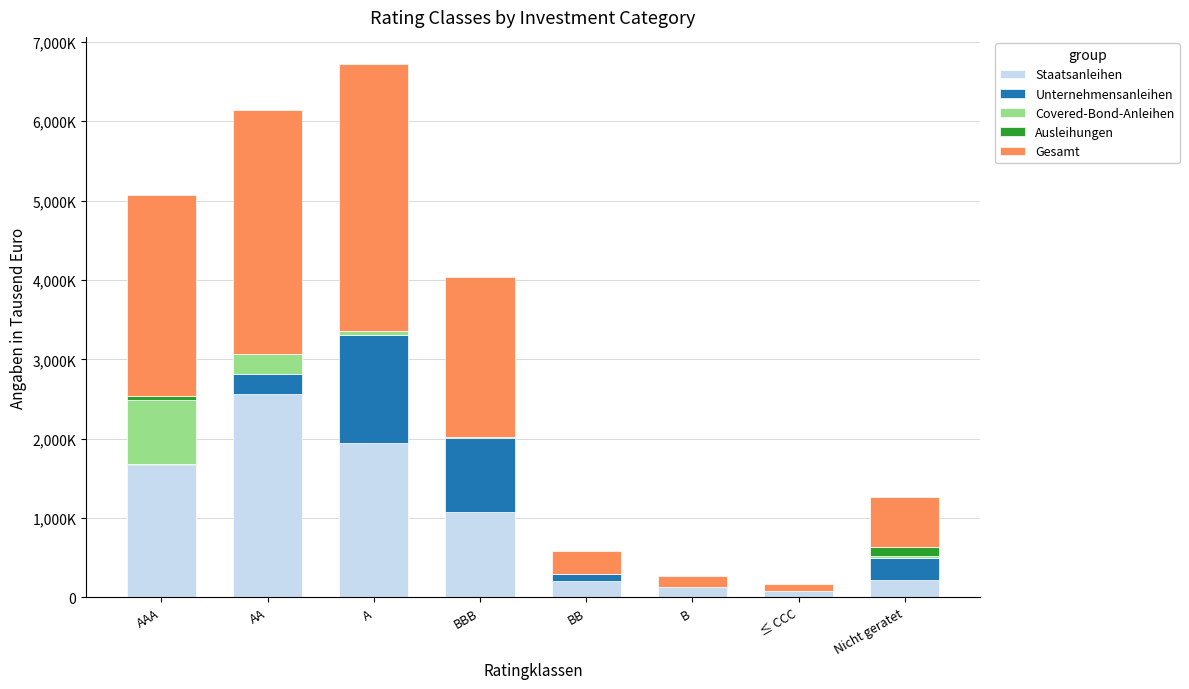

What are all the series names shown in the legend?

Staatsanleihen, Unternehmensanleihen, Covered-Bond-Anleihen, Ausleihungen, Gesamt